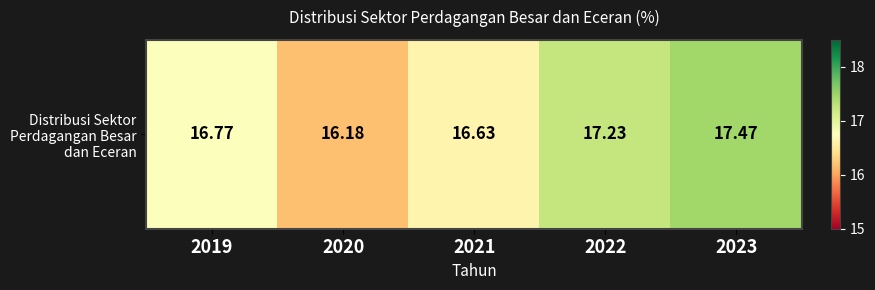

What is the difference between the values at 2020 and 2023?

1.3